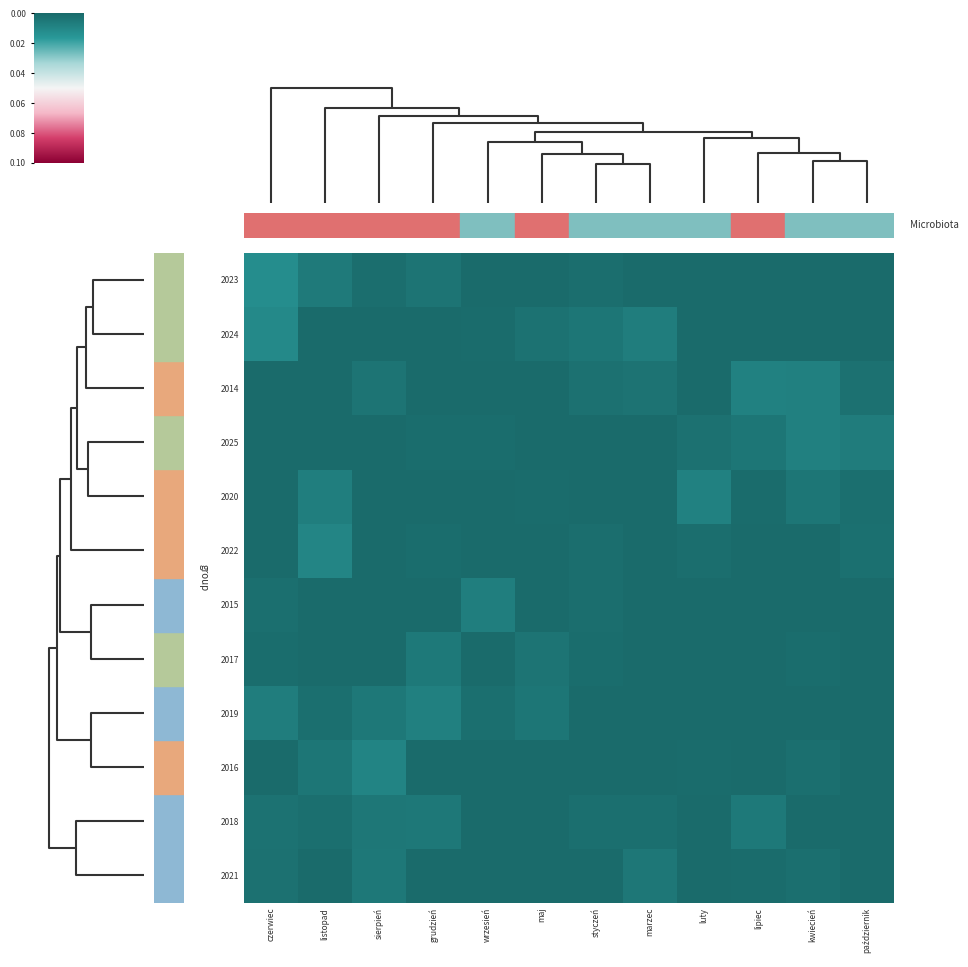

Reading left to right, extract all data points from this chart.

2023: czerwiec=0.1	listopad=0.1	sierpień=0.0	grudzień=0.0	wrzesień=0.0	maj=0.0	styczeń=0.0	marzec=0.0	luty=0.0	lipiec=0.0	kwiecień=0.0	październik=0.0
2024: czerwiec=0.1	listopad=0.0	sierpień=0.0	grudzień=0.0	wrzesień=0.0	maj=0.0	styczeń=0.0	marzec=0.1	luty=0.0	lipiec=0.0	kwiecień=0.0	październik=0.0
2014: czerwiec=0.0	listopad=0.0	sierpień=0.0	grudzień=0.0	wrzesień=0.0	maj=0.0	styczeń=0.0	marzec=0.0	luty=0.0	lipiec=0.1	kwiecień=0.1	październik=0.0
2025: czerwiec=0.0	listopad=0.0	sierpień=0.0	grudzień=0.0	wrzesień=0.0	maj=0.0	styczeń=0.0	marzec=0.0	luty=0.0	lipiec=0.0	kwiecień=0.1	październik=0.1
2020: czerwiec=0.0	listopad=0.1	sierpień=0.0	grudzień=0.0	wrzesień=0.0	maj=0.0	styczeń=0.0	marzec=0.0	luty=0.1	lipiec=0.0	kwiecień=0.0	październik=0.0
2022: czerwiec=0.0	listopad=0.1	sierpień=0.0	grudzień=0.0	wrzesień=0.0	maj=0.0	styczeń=0.0	marzec=0.0	luty=0.0	lipiec=0.0	kwiecień=0.0	październik=0.0
2015: czerwiec=0.0	listopad=0.0	sierpień=0.0	grudzień=0.0	wrzesień=0.1	maj=0.0	styczeń=0.0	marzec=0.0	luty=0.0	lipiec=0.0	kwiecień=0.0	październik=0.0
2017: czerwiec=0.0	listopad=0.0	sierpień=0.0	grudzień=0.1	wrzesień=0.0	maj=0.0	styczeń=0.0	marzec=0.0	luty=0.0	lipiec=0.0	kwiecień=0.0	październik=0.0
2019: czerwiec=0.1	listopad=0.0	sierpień=0.1	grudzień=0.1	wrzesień=0.0	maj=0.0	styczeń=0.0	marzec=0.0	luty=0.0	lipiec=0.0	kwiecień=0.0	październik=0.0
2016: czerwiec=0.0	listopad=0.0	sierpień=0.1	grudzień=0.0	wrzesień=0.0	maj=0.0	styczeń=0.0	marzec=0.0	luty=0.0	lipiec=0.0	kwiecień=0.0	październik=0.0
2018: czerwiec=0.0	listopad=0.0	sierpień=0.0	grudzień=0.0	wrzesień=0.0	maj=0.0	styczeń=0.0	marzec=0.0	luty=0.0	lipiec=0.1	kwiecień=0.0	październik=0.0
2021: czerwiec=0.0	listopad=0.0	sierpień=0.0	grudzień=0.0	wrzesień=0.0	maj=0.0	styczeń=0.0	marzec=0.0	luty=0.0	lipiec=0.0	kwiecień=0.0	październik=0.0